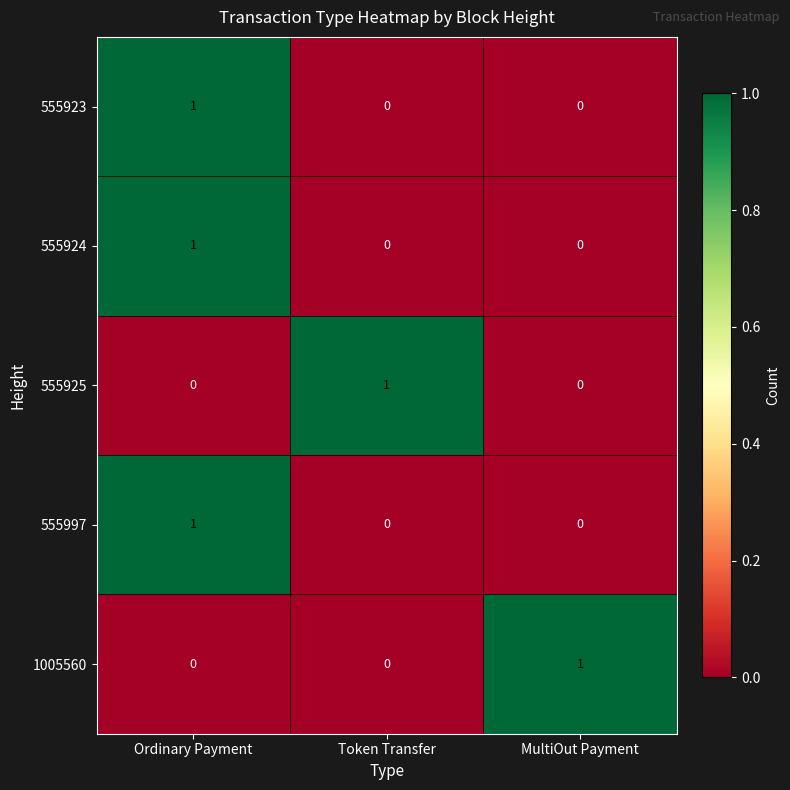

At how many categories does at least one series exceed 0?

3